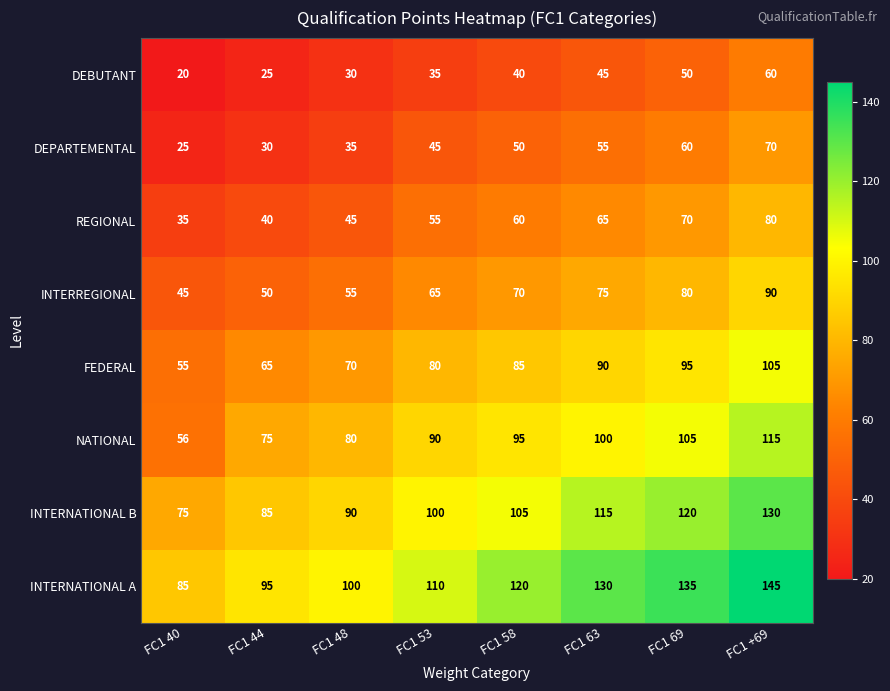

What is the difference between the highest and lowest values at FC1 48?

70